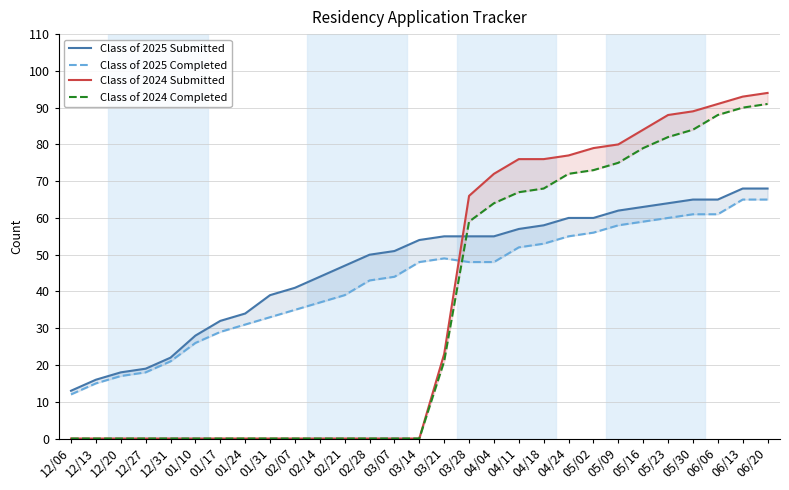

Rank the series by their average value, from lowest to highest.

Class of 2024 Completed, Class of 2024 Submitted, Class of 2025 Completed, Class of 2025 Submitted